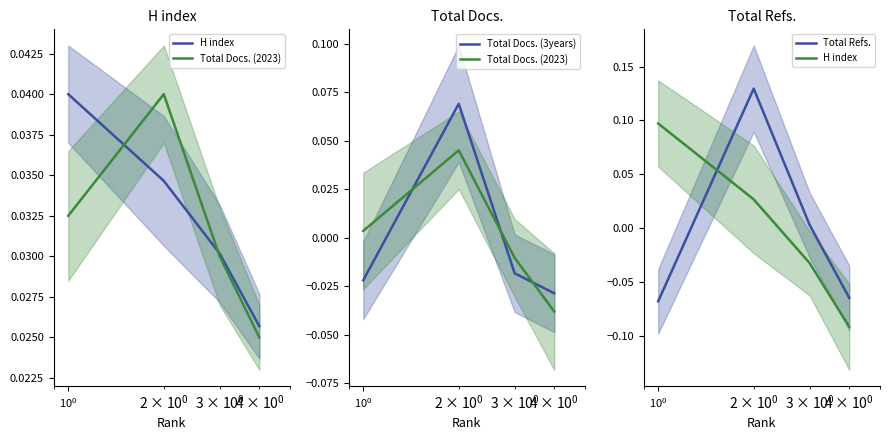

What are all the series names shown in the legend?

H index, Total Docs. (2023), Total Docs. (3years), Total Refs.